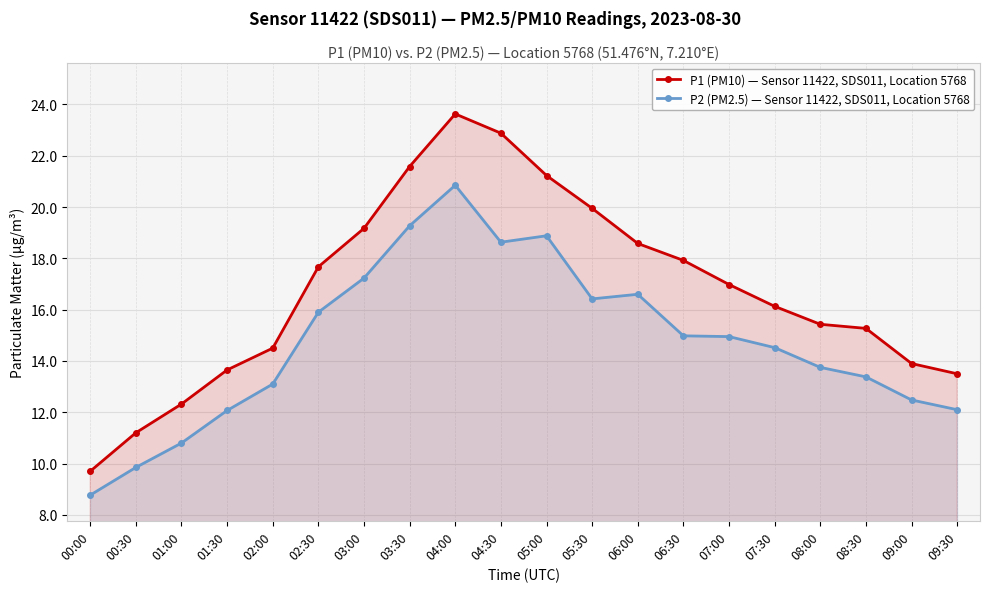

What is the difference between the P1 (PM10) — Sensor 11422, SDS011, Location 5768 values at 00:30 and 08:30?

4.1